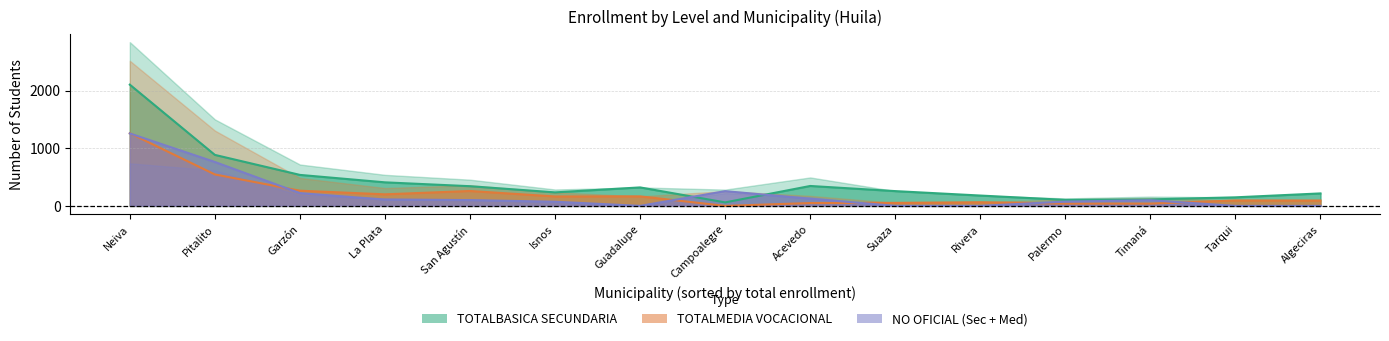

What is the difference between the highest and lowest values at Palermo?

65